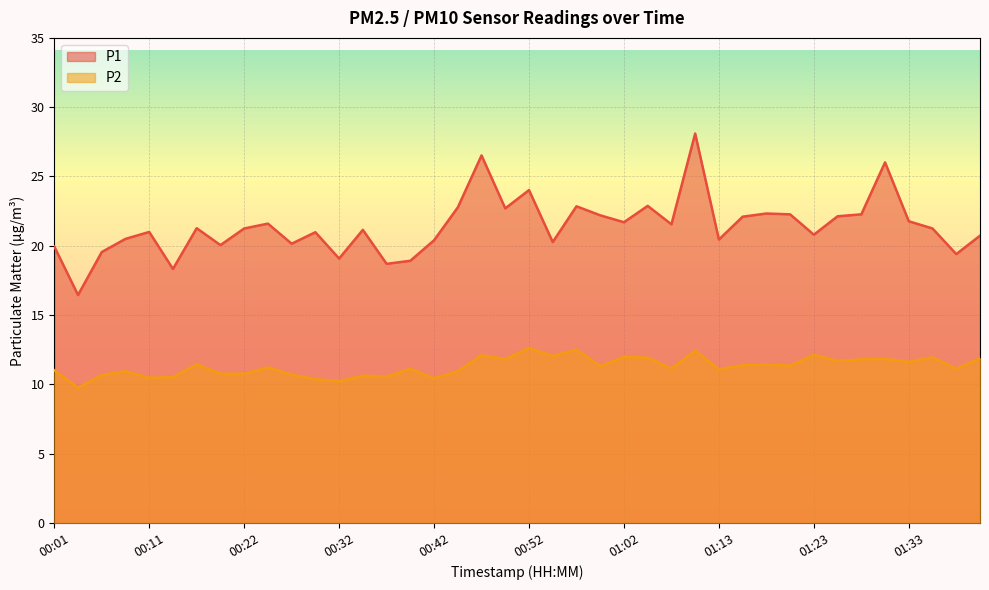

How many categories are shown in the chart?

40